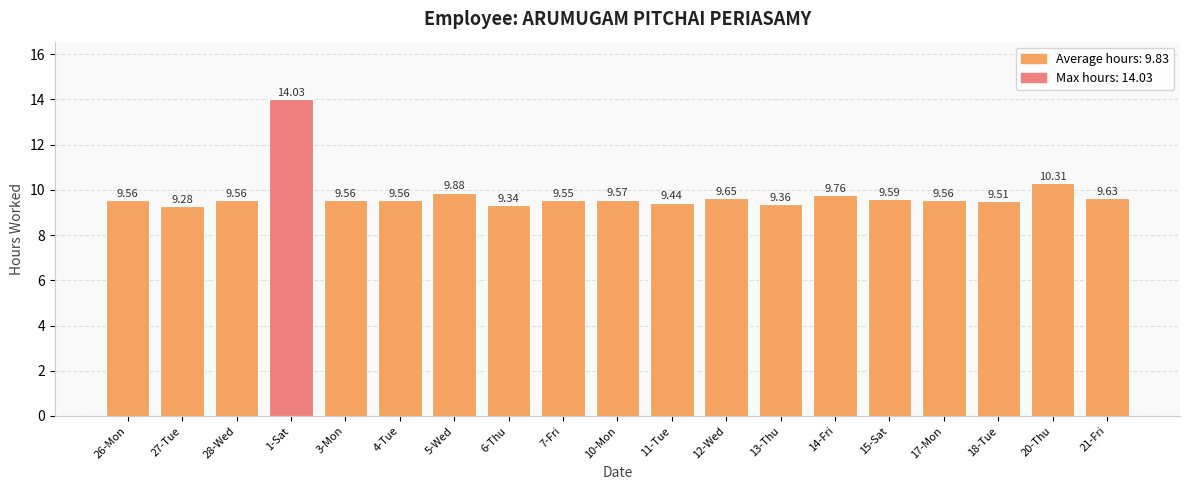

What is the label of the 12th bar from the right?

6-Thu